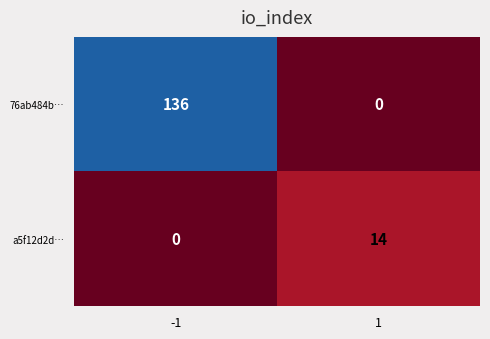

What is the approximate value of 76ab484b… at -1, to the nearest 50?

150